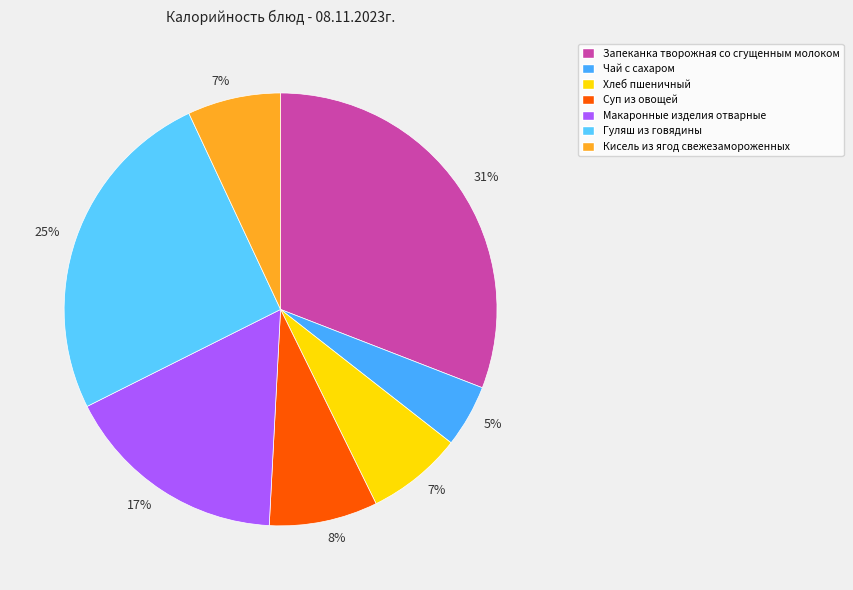

Count the number of slices in the pie.

7